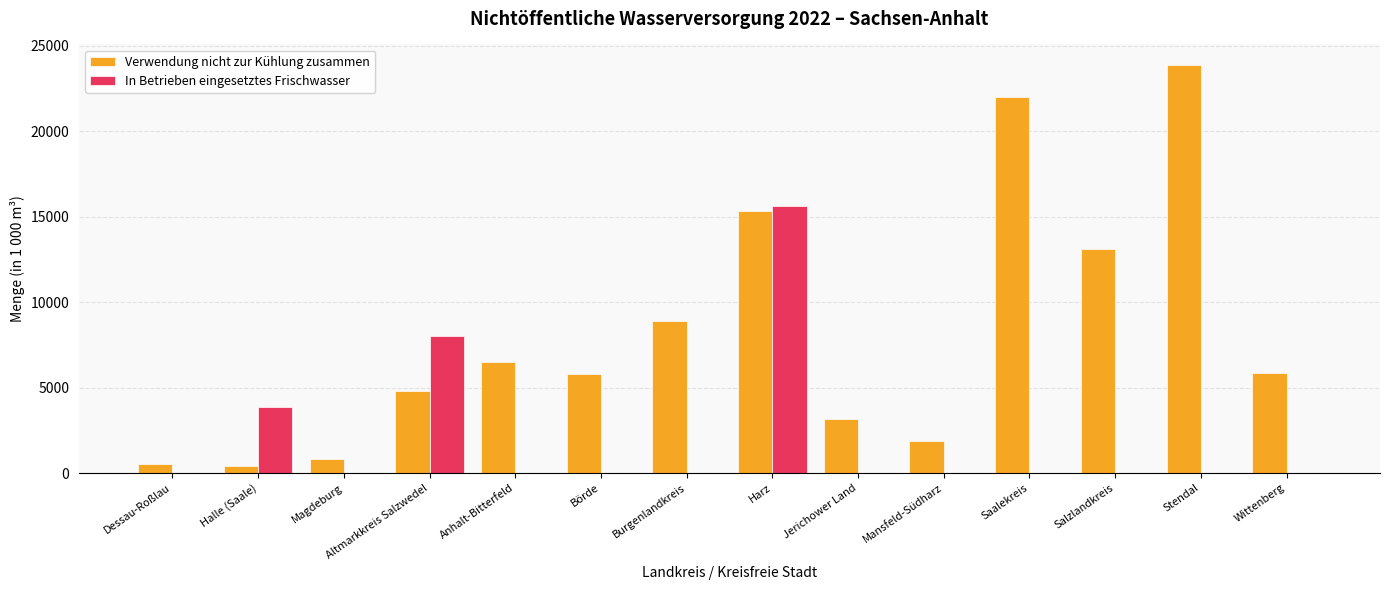

The Verwendung nicht zur Kühlung zusammen series shows 2023 at Jerichower Land. True or false?

False